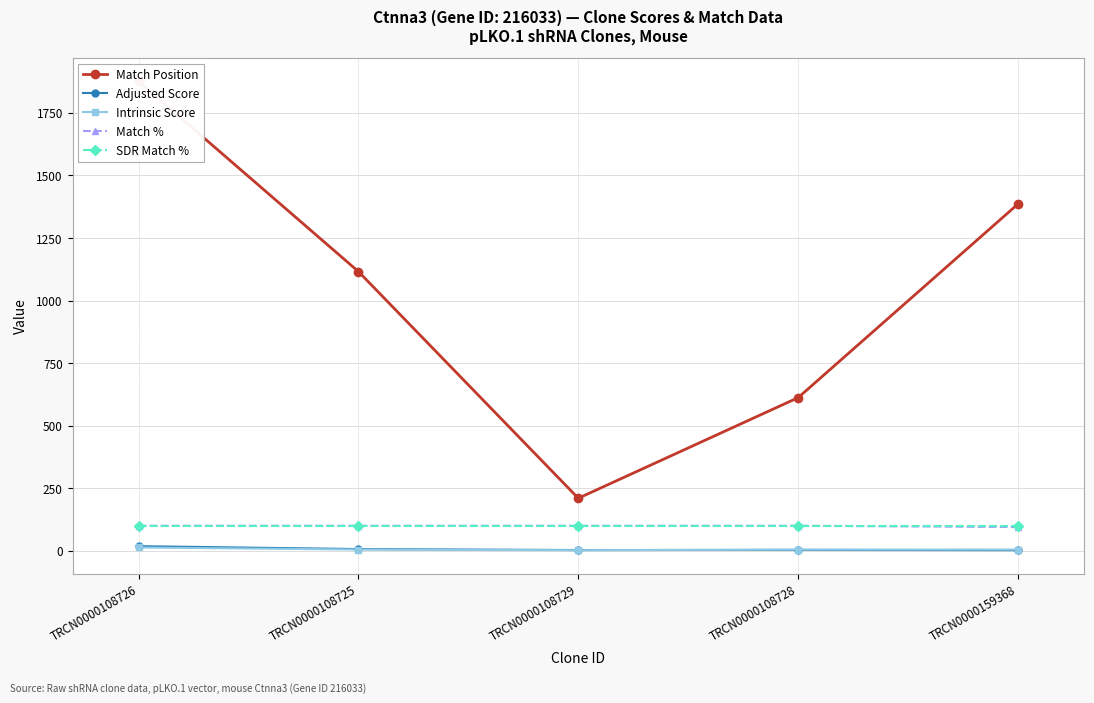

True or false: SDR Match % and Match % intersect in this chart.

False